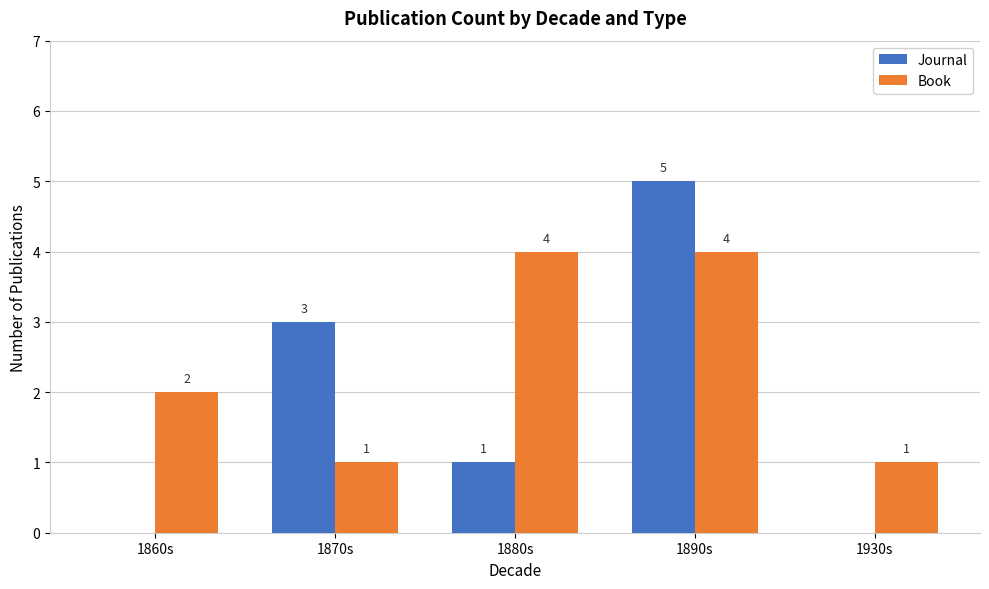

Which series changed the most between 1870s and 1880s?

Book